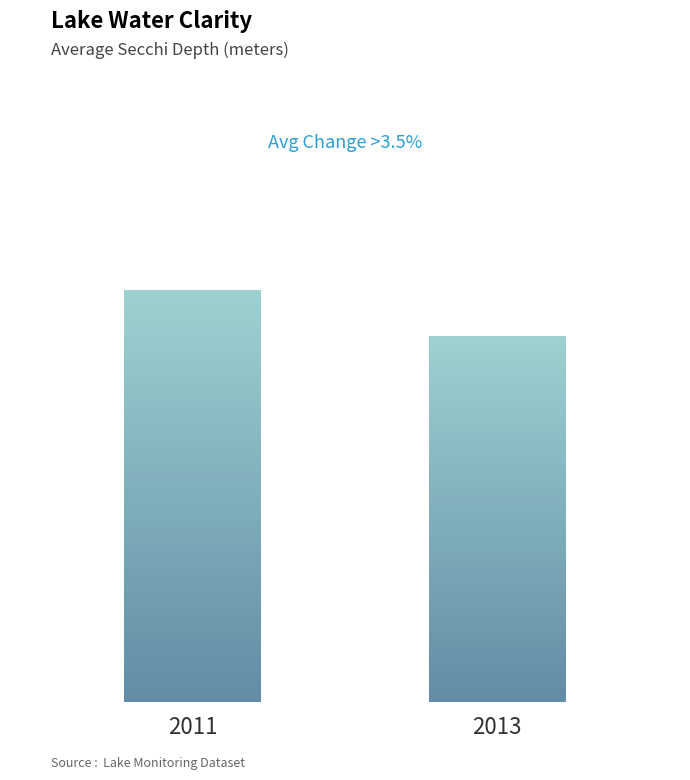

Reading right to left, extract all data points from this chart.

2.6	3.0